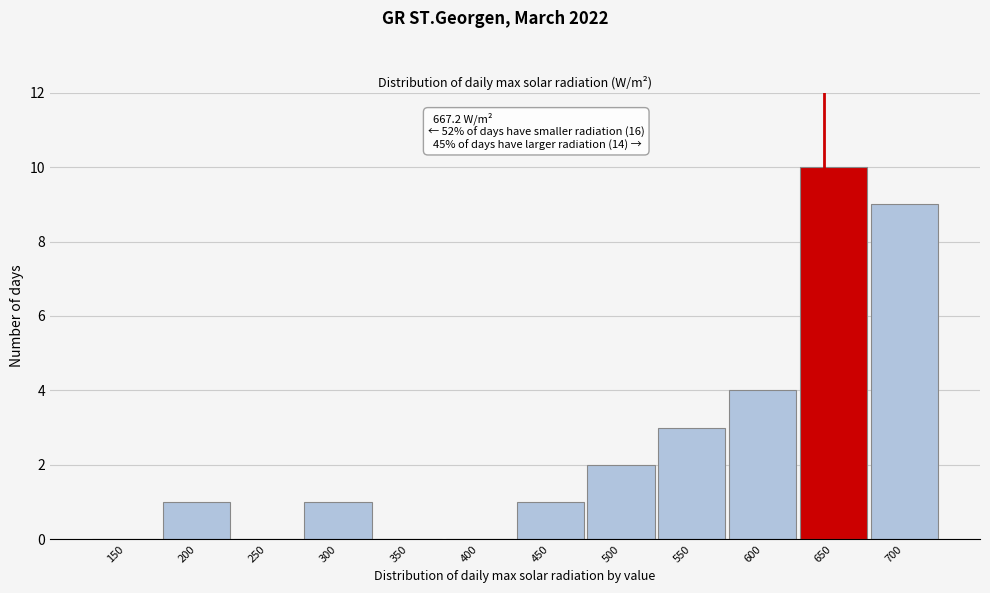

Reading right to left, extract all data points from this chart.

700=9	650=10	600=4	550=3	500=2	450=1	400=0	350=0	300=1	250=0	200=1	150=0